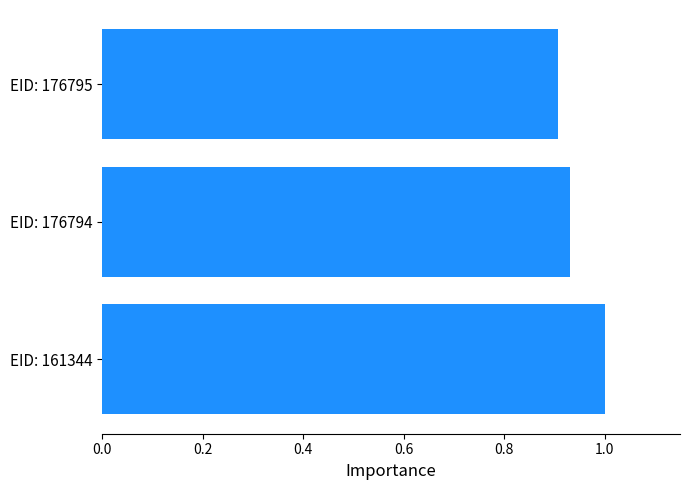

Between EID: 161344 and EID: 176795, which is larger?

EID: 161344